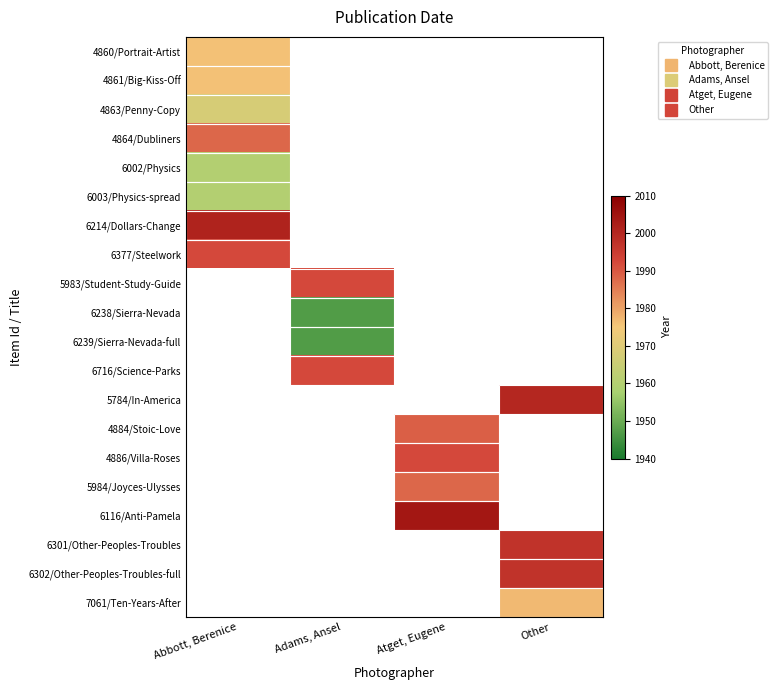

At which label does 5983/Student-Study-Guide reach its peak?

Abbott, Berenice